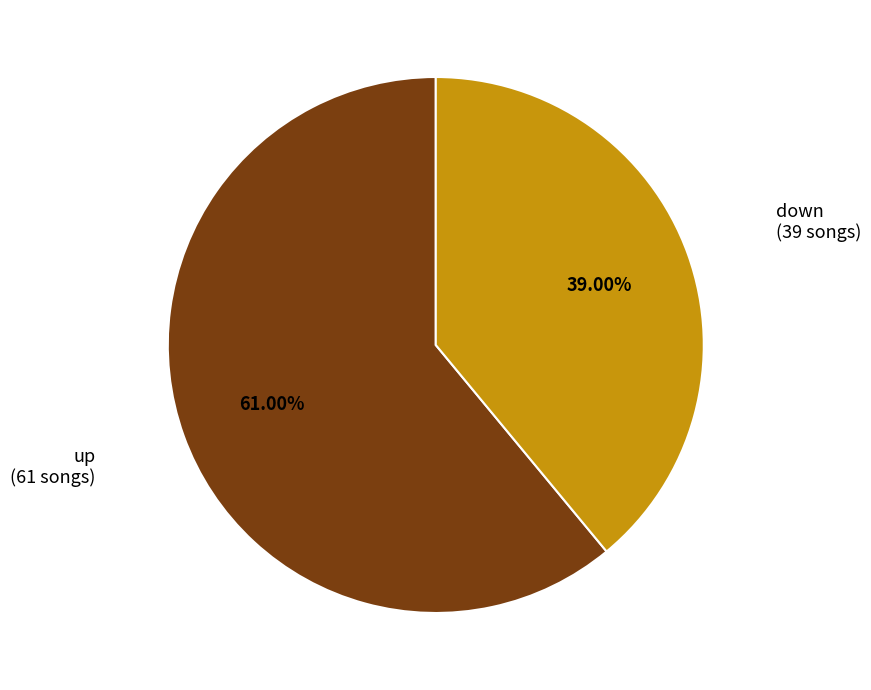

Rank the categories by value from highest to lowest.

up, down